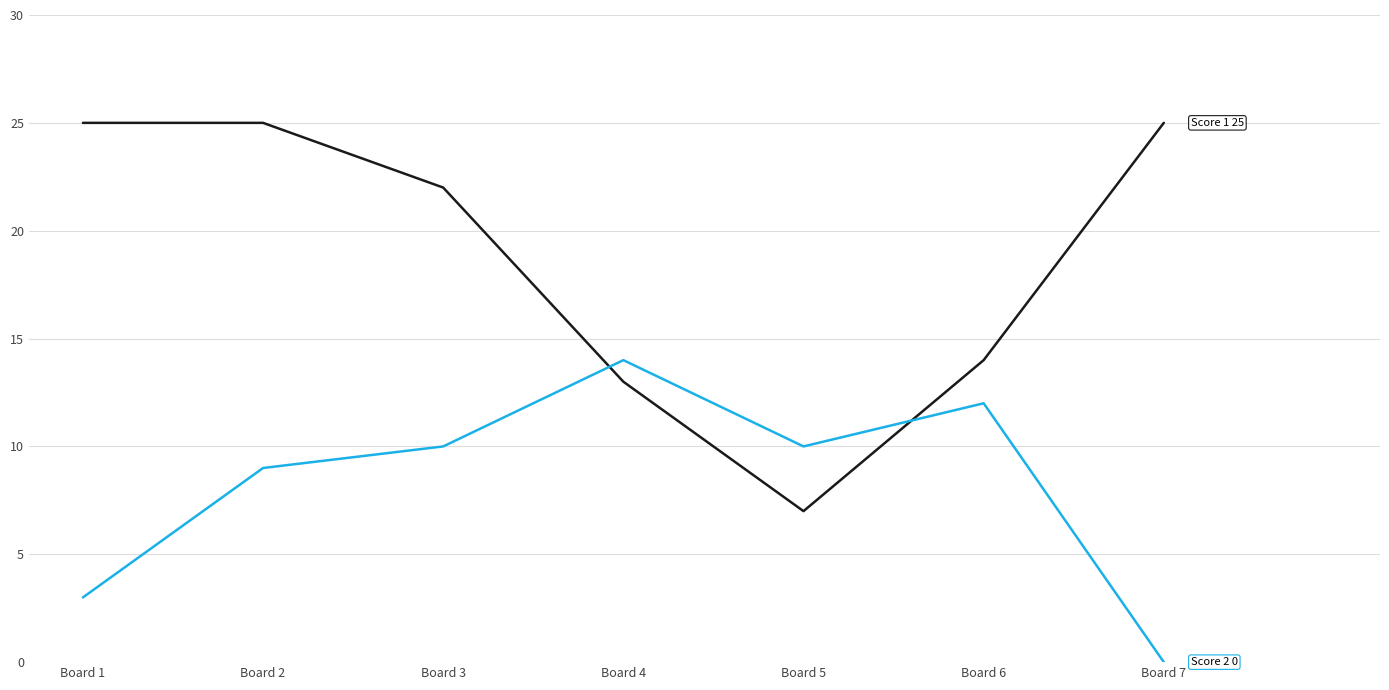

What is the difference between the highest and lowest values at Board 1?

22